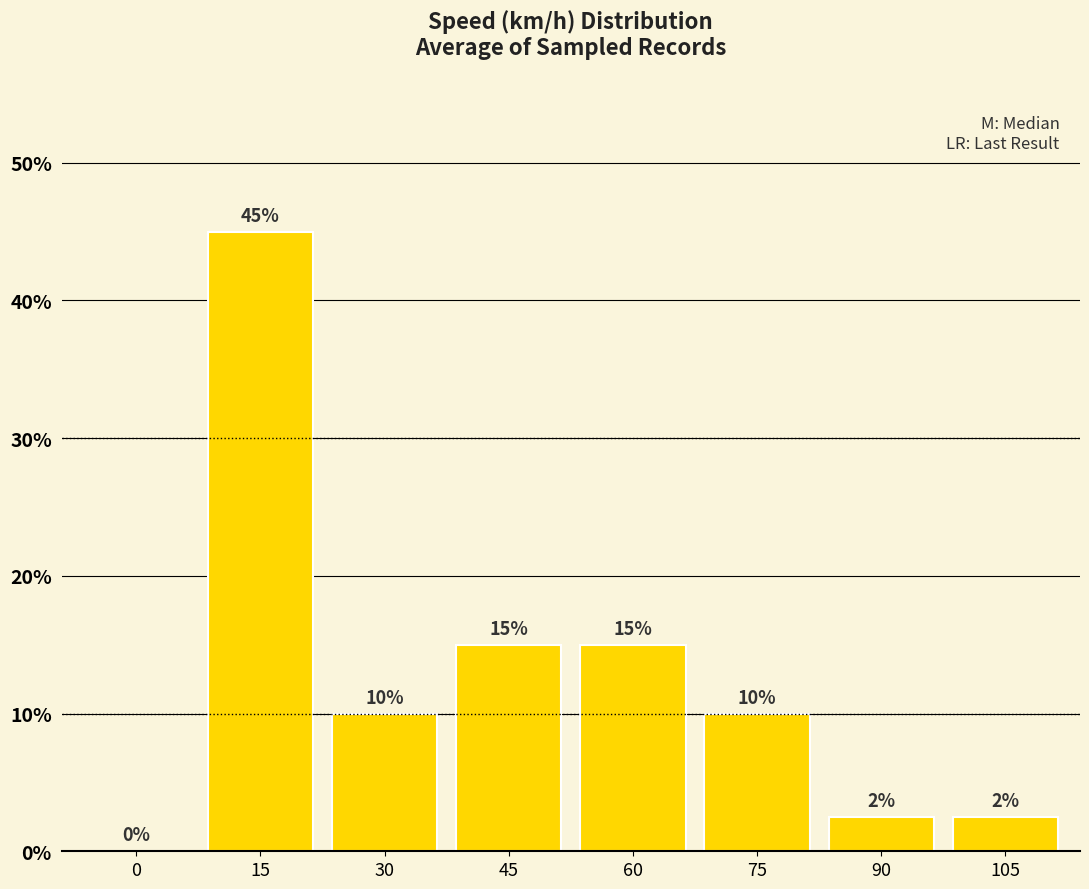

Rank the categories by value from highest to lowest.

15, 45, 60, 30, 75, 90, 105, 0